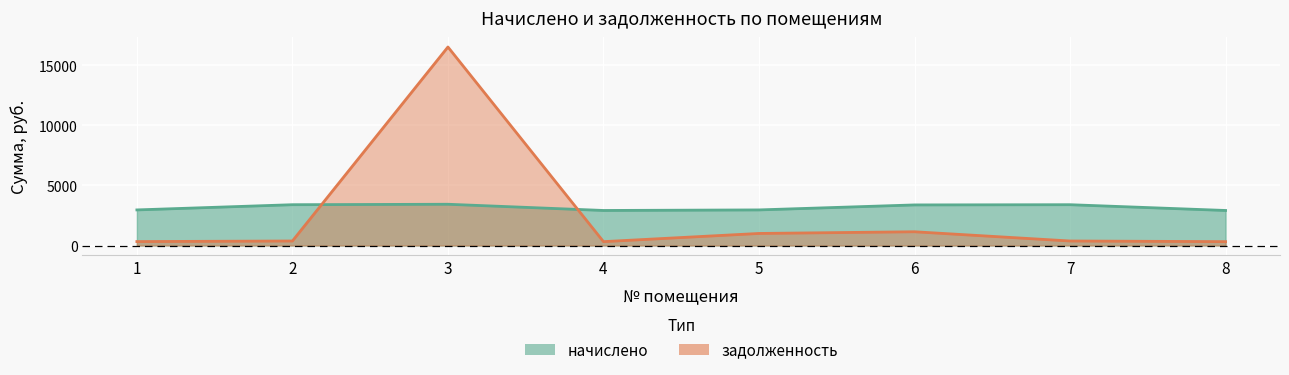

List the series in order of their peak value, lowest first.

начислено, задолженность